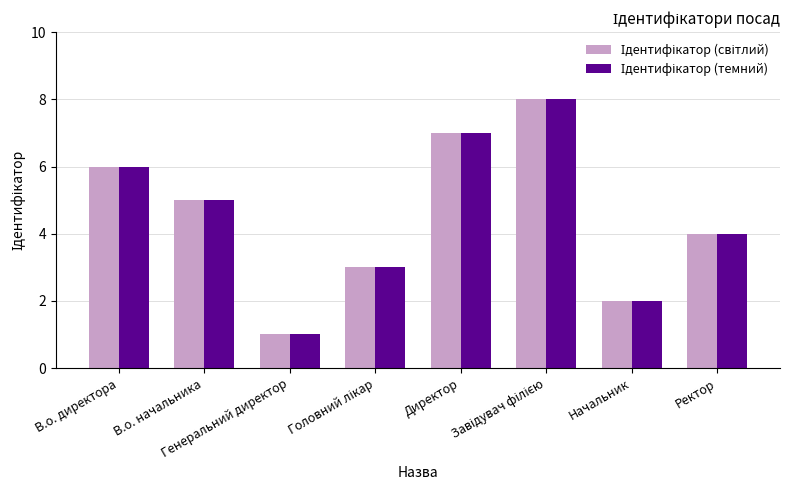

Which series has the largest total across all categories?

Ідентифікатор (світлий)